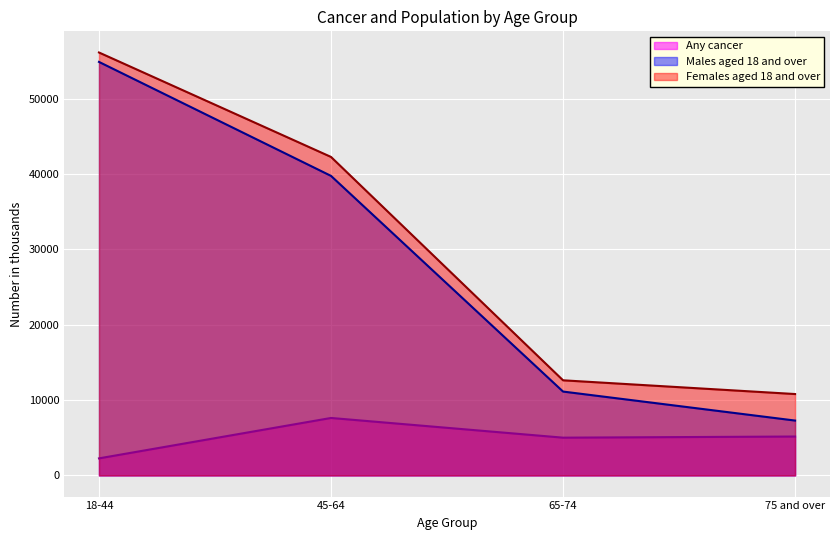

What is the average value of the Any cancer series?

5018